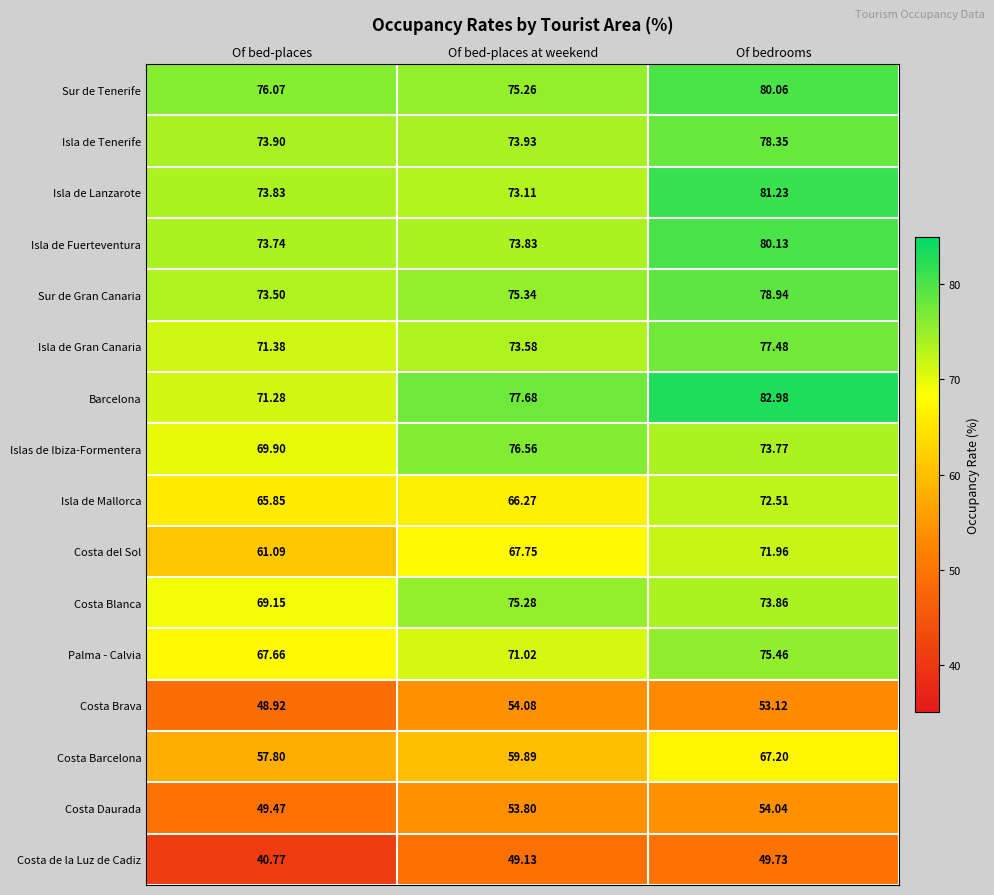

Count the number of categories in the chart.

3